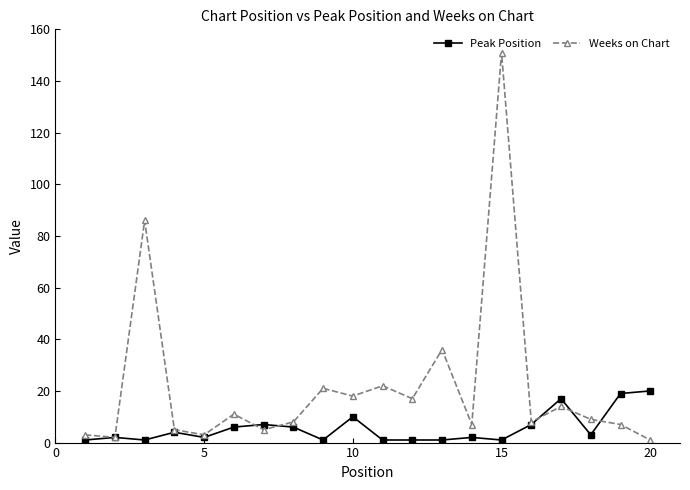

Which series has the largest total across all categories?

Weeks on Chart